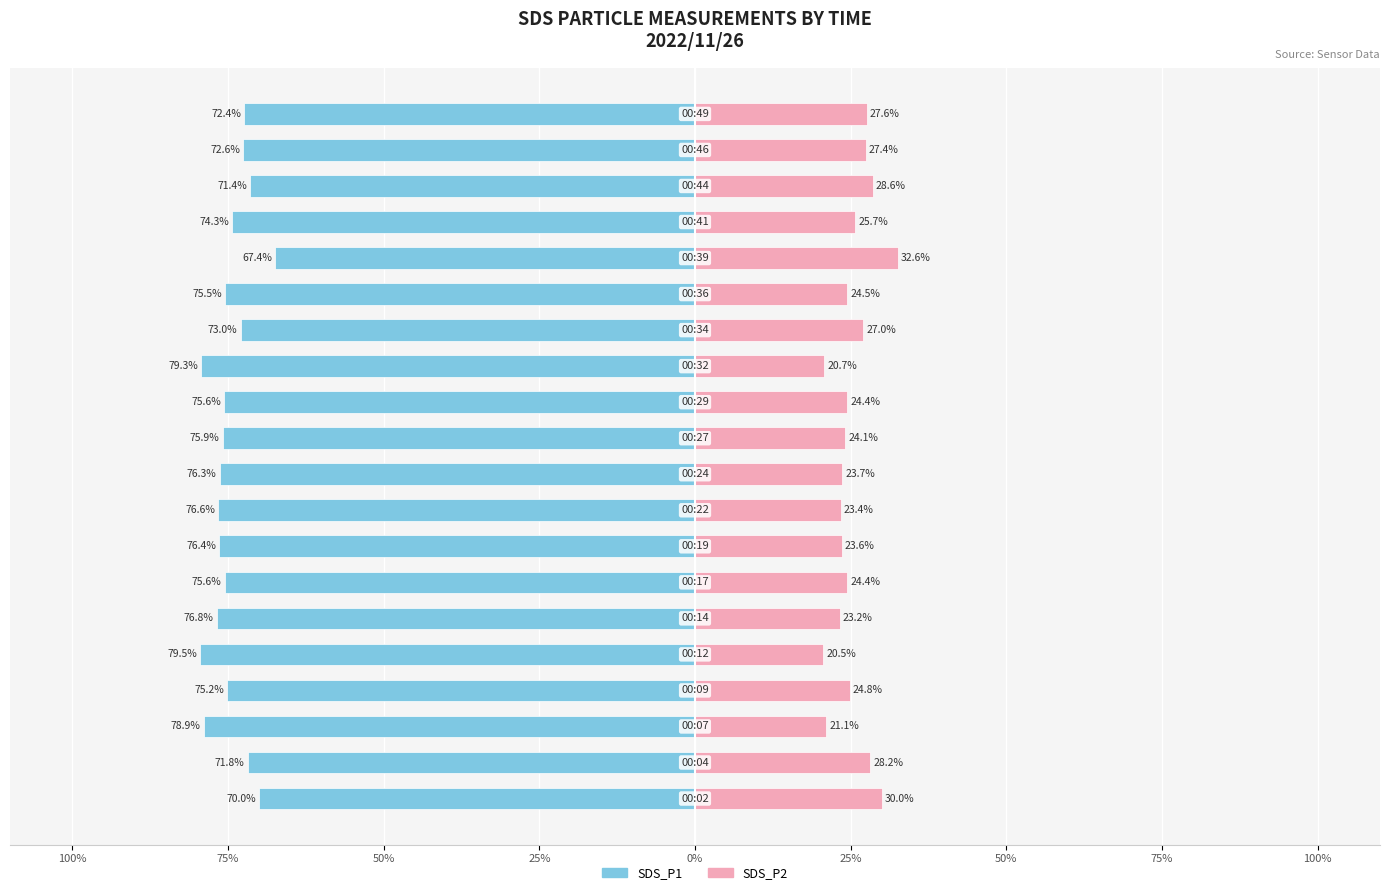

At how many categories does at least one series exceed -61?

20